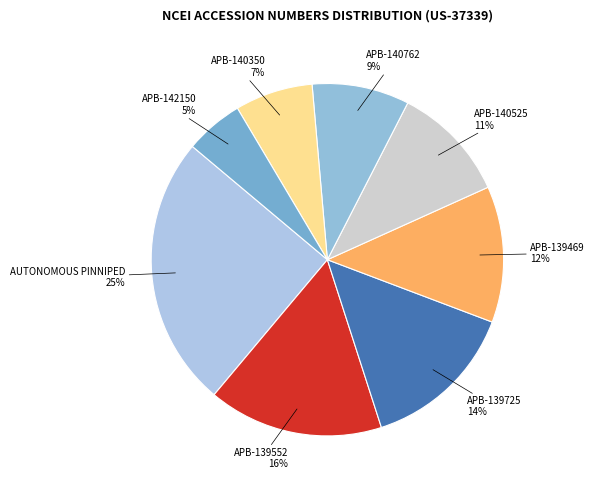

Approximately how many times larger is the value at APB-139469 compared to APB-139725?

0.9